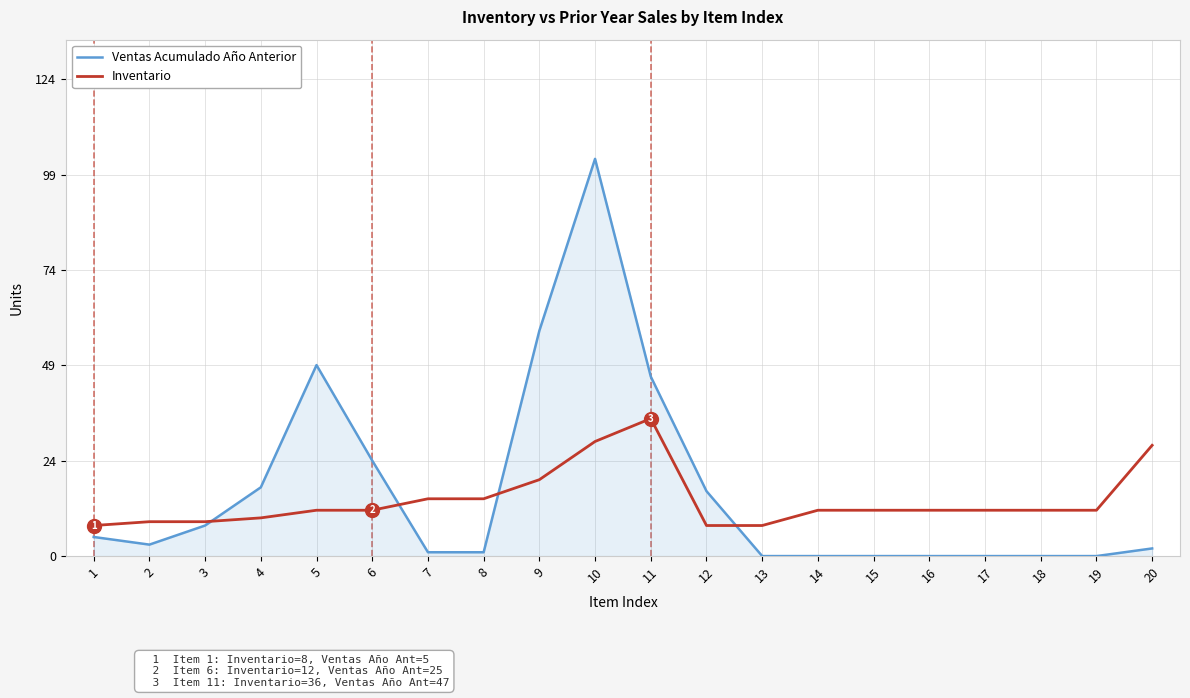

Where is Ventas Acumulado Año Anterior nearest to the value 52?

5